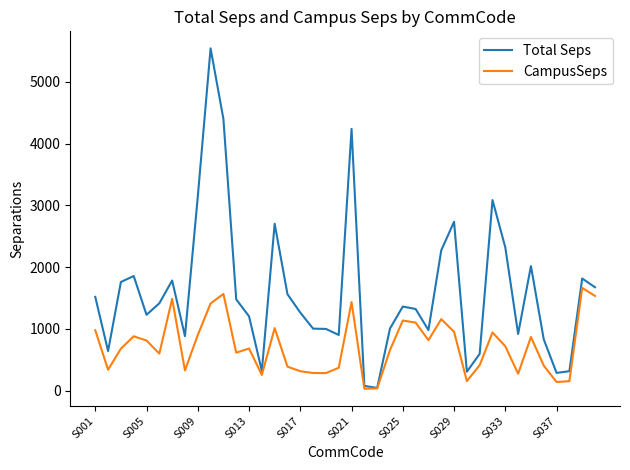

What is the maximum value shown in the chart?

5541.6